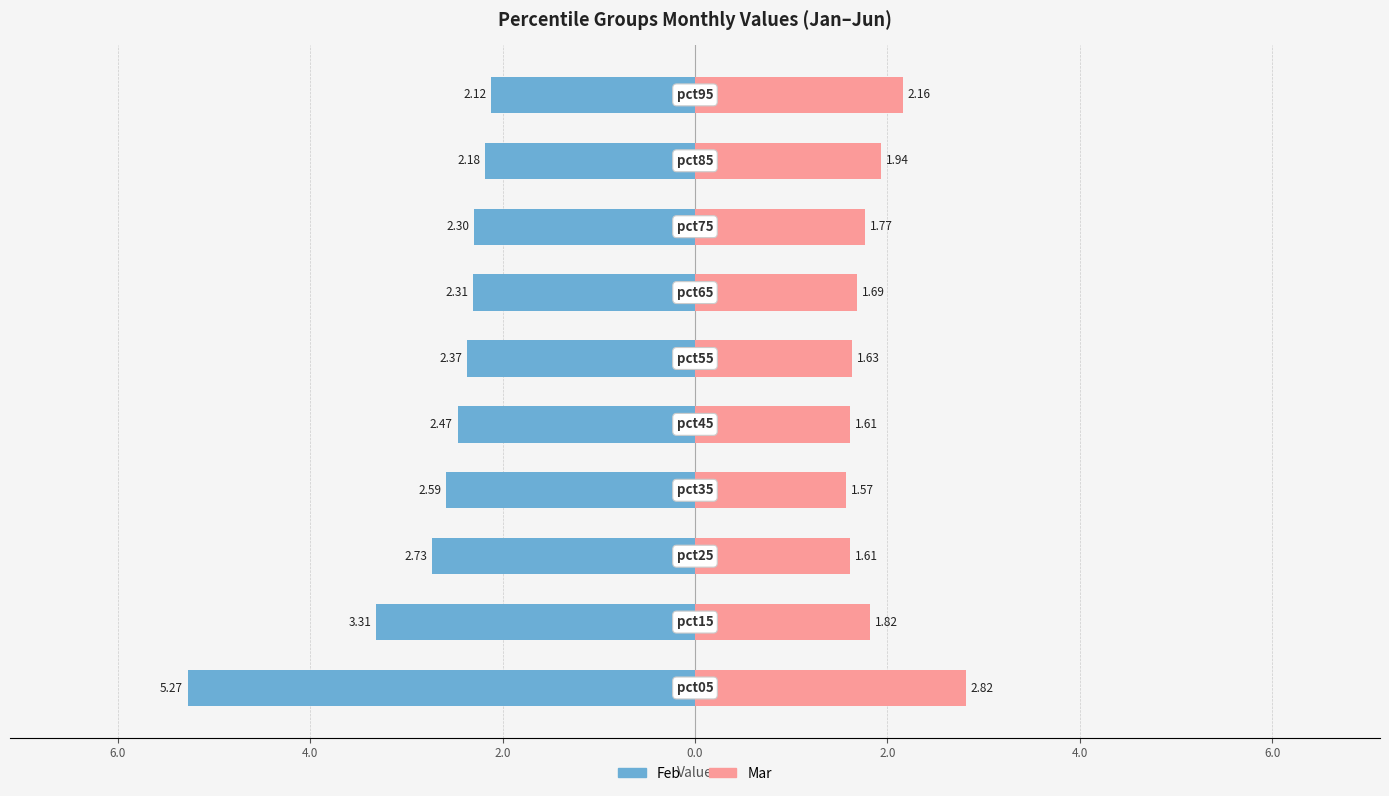

How many groups of bars are there?

10